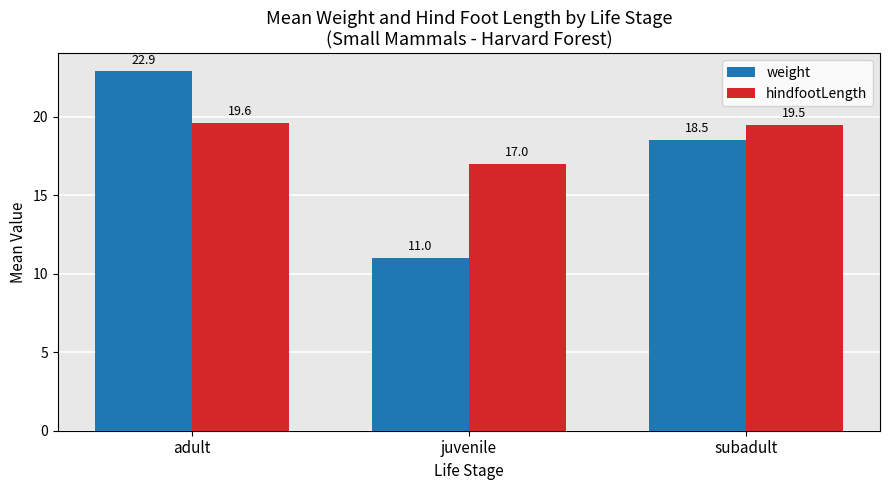

How many groups of bars are there?

3